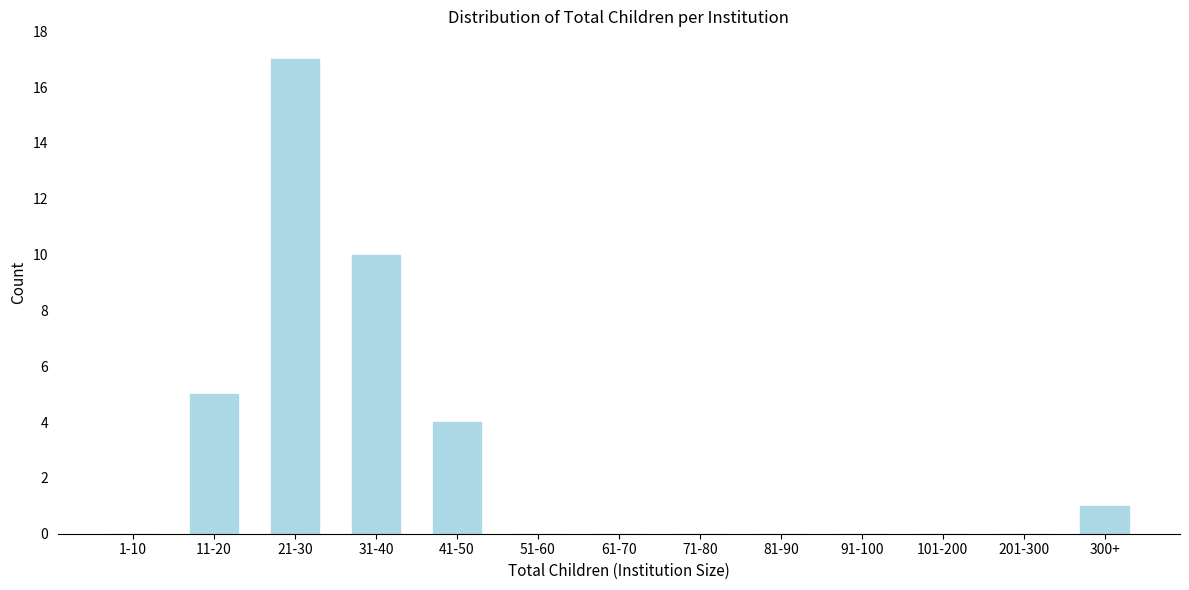

Reading left to right, extract all data points from this chart.

1-10=0	11-20=5	21-30=17	31-40=10	41-50=4	51-60=0	61-70=0	71-80=0	81-90=0	91-100=0	101-200=0	201-300=0	300+=1